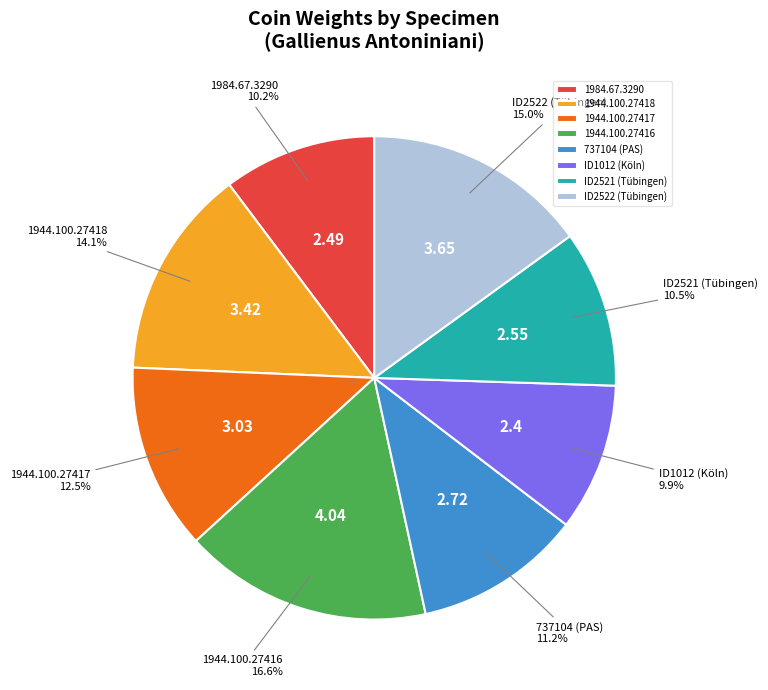

To the nearest percent, what is the difference between the 1984.67.3290 and 1944.100.27416 slice percentages?

6%